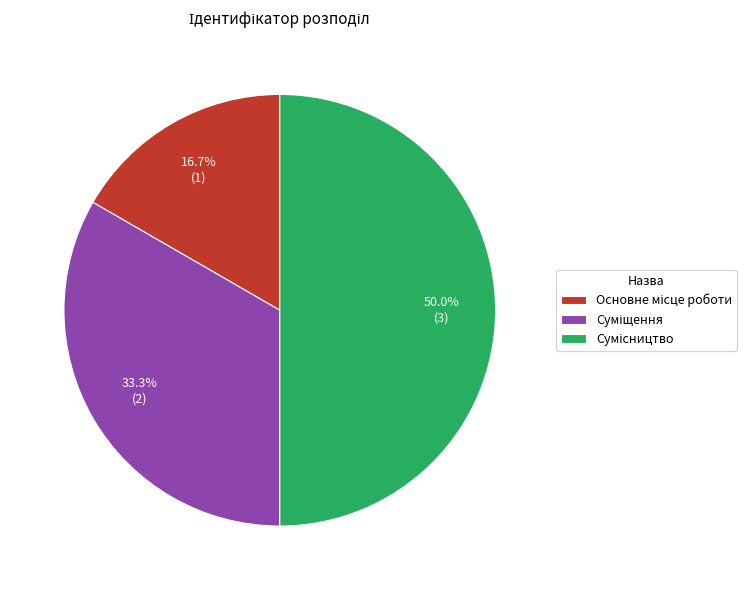

Is it true that Сумісництво is 44% of the pie?

False